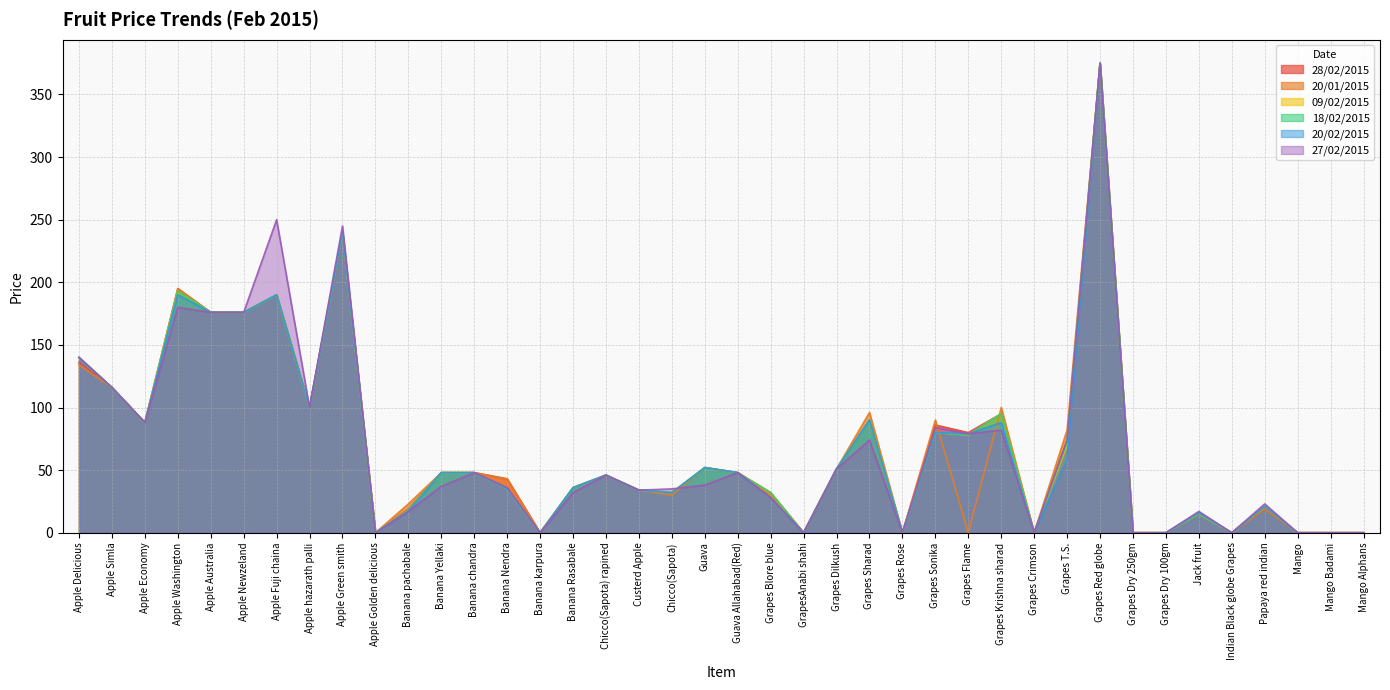

The value of 27/02/2015 at Banana chandra is 48. True or false?

True